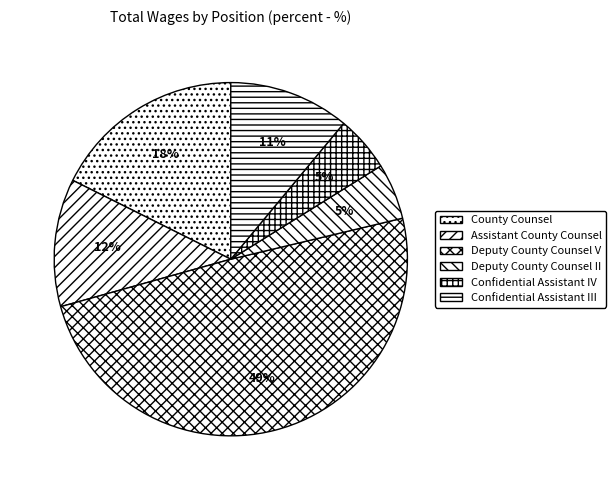

What percentage is the Assistant County Counsel slice, to the nearest percent?

12%